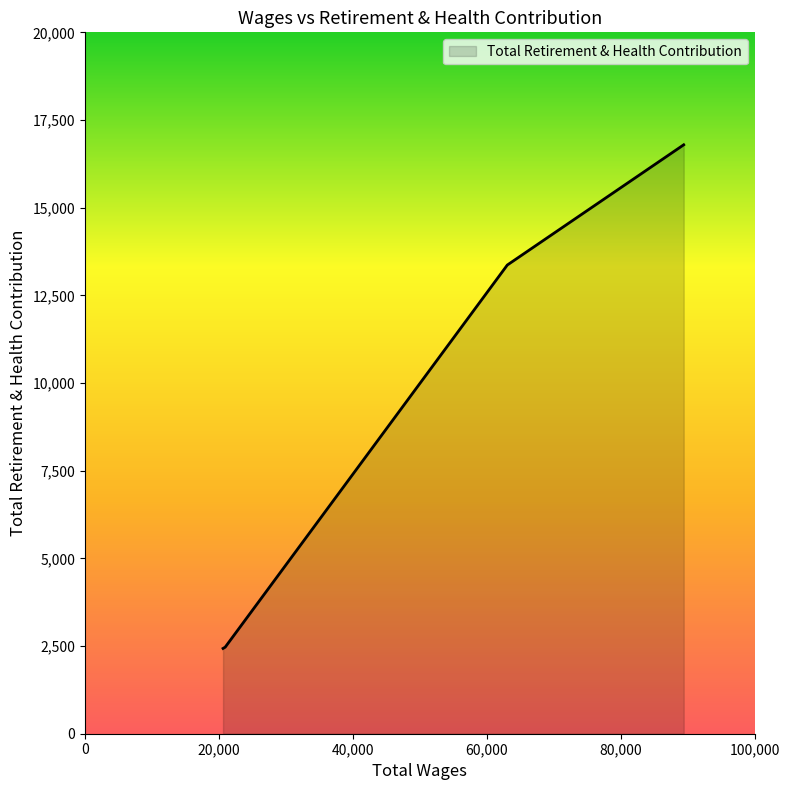

Does the chart display data point markers on the line(s)?

No